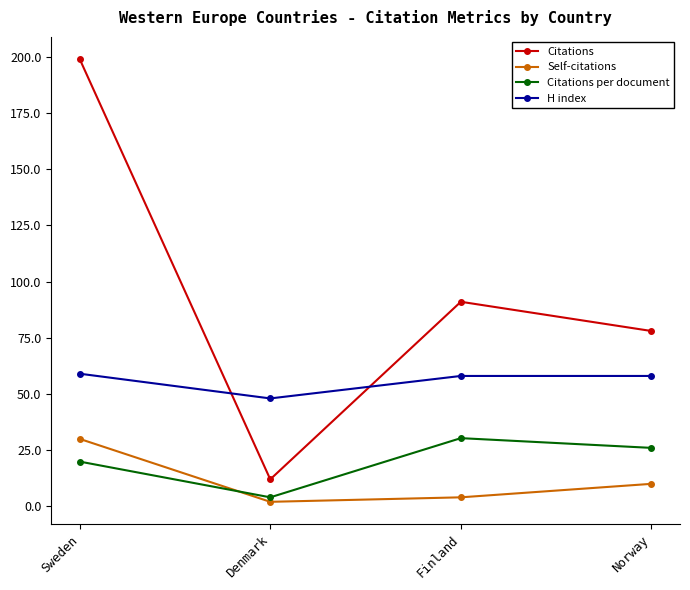

How many data points in Citations per document are less than 26?

2